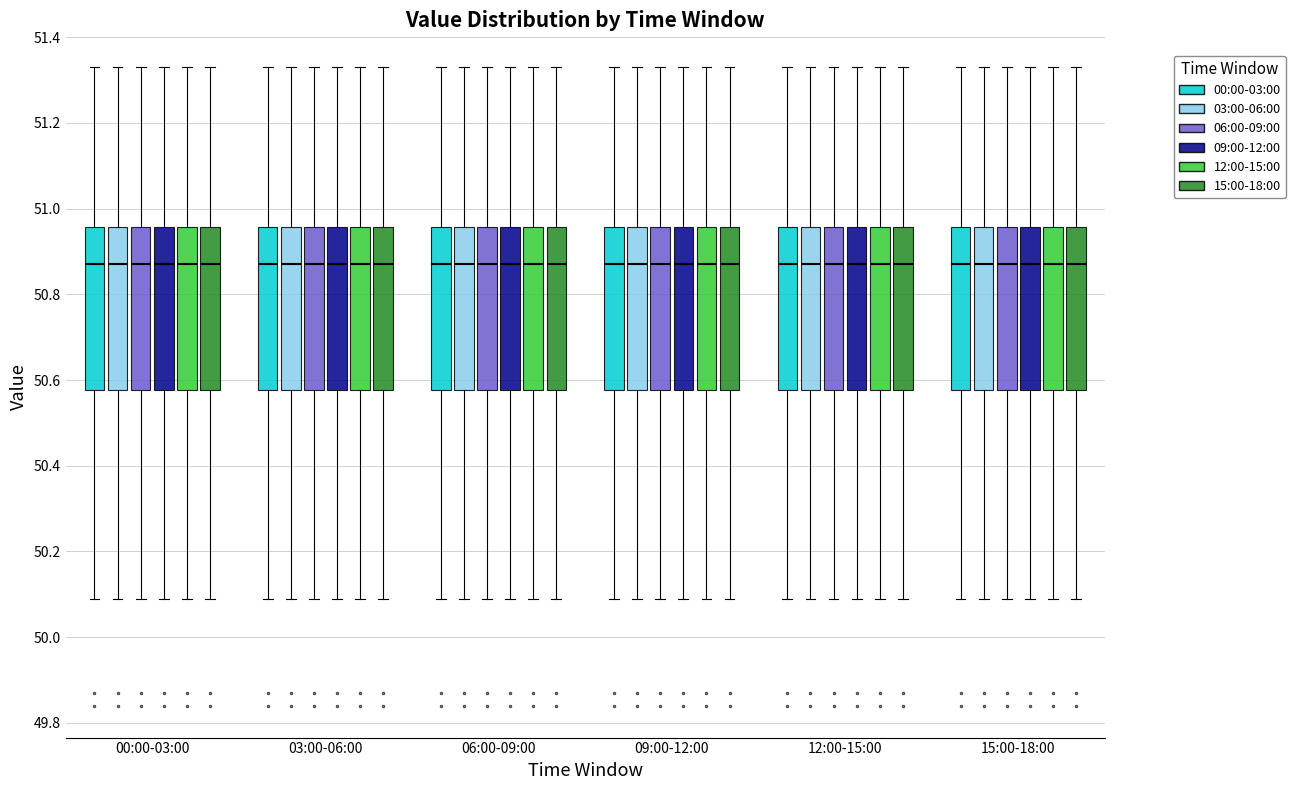

Reading left to right, read every box against the y-axis: the position of its median line, the range the box covers, and the ends of its whiskers. The values are not printed on the chart, so give them approximately, as read against the axis.

00:00-03:00 (00:00-03:00): median 50.88, box 50.58 to 50.96, whiskers 50.10 to 51.34
00:00-03:00 (03:00-06:00): median 50.88, box 50.58 to 50.96, whiskers 50.10 to 51.34
00:00-03:00 (06:00-09:00): median 50.88, box 50.58 to 50.96, whiskers 50.10 to 51.34
00:00-03:00 (09:00-12:00): median 50.88, box 50.58 to 50.96, whiskers 50.10 to 51.34
00:00-03:00 (12:00-15:00): median 50.88, box 50.58 to 50.96, whiskers 50.10 to 51.34
00:00-03:00 (15:00-18:00): median 50.88, box 50.58 to 50.96, whiskers 50.10 to 51.34
03:00-06:00 (00:00-03:00): median 50.88, box 50.58 to 50.96, whiskers 50.10 to 51.34
03:00-06:00 (03:00-06:00): median 50.88, box 50.58 to 50.96, whiskers 50.10 to 51.34
03:00-06:00 (06:00-09:00): median 50.88, box 50.58 to 50.96, whiskers 50.10 to 51.34
03:00-06:00 (09:00-12:00): median 50.88, box 50.58 to 50.96, whiskers 50.10 to 51.34
03:00-06:00 (12:00-15:00): median 50.88, box 50.58 to 50.96, whiskers 50.10 to 51.34
03:00-06:00 (15:00-18:00): median 50.88, box 50.58 to 50.96, whiskers 50.10 to 51.34
06:00-09:00 (00:00-03:00): median 50.88, box 50.58 to 50.96, whiskers 50.10 to 51.34
06:00-09:00 (03:00-06:00): median 50.88, box 50.58 to 50.96, whiskers 50.10 to 51.34
06:00-09:00 (06:00-09:00): median 50.88, box 50.58 to 50.96, whiskers 50.10 to 51.34
06:00-09:00 (09:00-12:00): median 50.88, box 50.58 to 50.96, whiskers 50.10 to 51.34
06:00-09:00 (12:00-15:00): median 50.88, box 50.58 to 50.96, whiskers 50.10 to 51.34
06:00-09:00 (15:00-18:00): median 50.88, box 50.58 to 50.96, whiskers 50.10 to 51.34
09:00-12:00 (00:00-03:00): median 50.88, box 50.58 to 50.96, whiskers 50.10 to 51.34
09:00-12:00 (03:00-06:00): median 50.88, box 50.58 to 50.96, whiskers 50.10 to 51.34
09:00-12:00 (06:00-09:00): median 50.88, box 50.58 to 50.96, whiskers 50.10 to 51.34
09:00-12:00 (09:00-12:00): median 50.88, box 50.58 to 50.96, whiskers 50.10 to 51.34
09:00-12:00 (12:00-15:00): median 50.88, box 50.58 to 50.96, whiskers 50.10 to 51.34
09:00-12:00 (15:00-18:00): median 50.88, box 50.58 to 50.96, whiskers 50.10 to 51.34
12:00-15:00 (00:00-03:00): median 50.88, box 50.58 to 50.96, whiskers 50.10 to 51.34
12:00-15:00 (03:00-06:00): median 50.88, box 50.58 to 50.96, whiskers 50.10 to 51.34
12:00-15:00 (06:00-09:00): median 50.88, box 50.58 to 50.96, whiskers 50.10 to 51.34
12:00-15:00 (09:00-12:00): median 50.88, box 50.58 to 50.96, whiskers 50.10 to 51.34
12:00-15:00 (12:00-15:00): median 50.88, box 50.58 to 50.96, whiskers 50.10 to 51.34
12:00-15:00 (15:00-18:00): median 50.88, box 50.58 to 50.96, whiskers 50.10 to 51.34
15:00-18:00 (00:00-03:00): median 50.88, box 50.58 to 50.96, whiskers 50.10 to 51.34
15:00-18:00 (03:00-06:00): median 50.88, box 50.58 to 50.96, whiskers 50.10 to 51.34
15:00-18:00 (06:00-09:00): median 50.88, box 50.58 to 50.96, whiskers 50.10 to 51.34
15:00-18:00 (09:00-12:00): median 50.88, box 50.58 to 50.96, whiskers 50.10 to 51.34
15:00-18:00 (12:00-15:00): median 50.88, box 50.58 to 50.96, whiskers 50.10 to 51.34
15:00-18:00 (15:00-18:00): median 50.88, box 50.58 to 50.96, whiskers 50.10 to 51.34